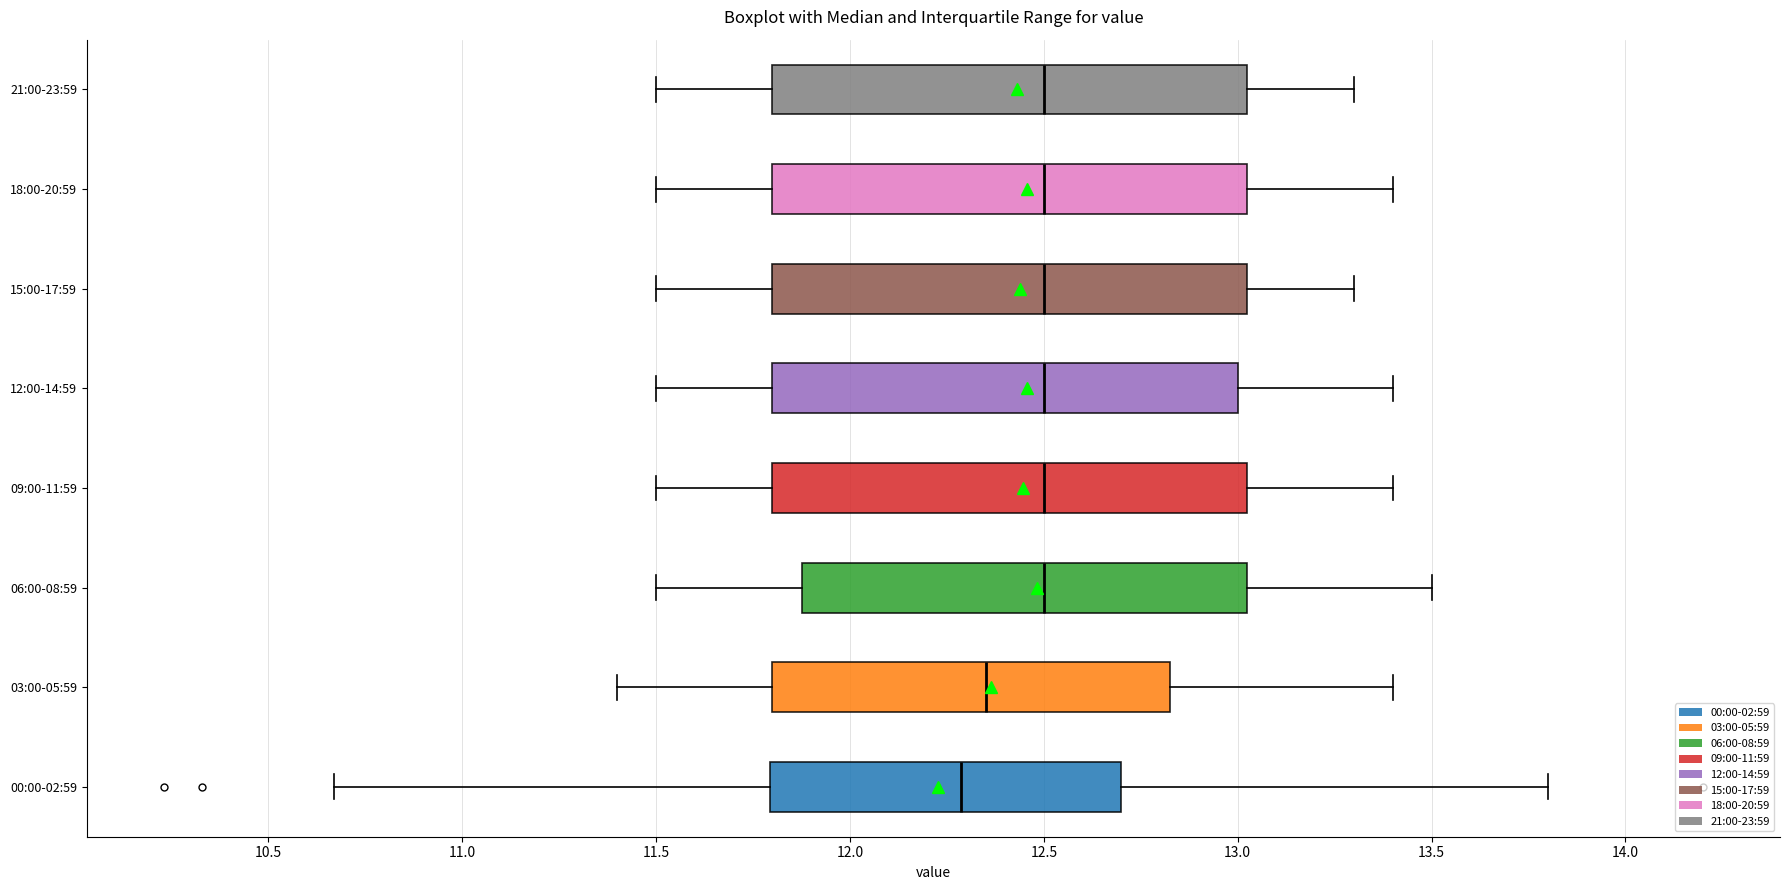

Where does the right whisker of the box for 06:00-08:59 end on the x-axis? The values are not printed on the chart, so give them approximately, as read against the axis.

13.50